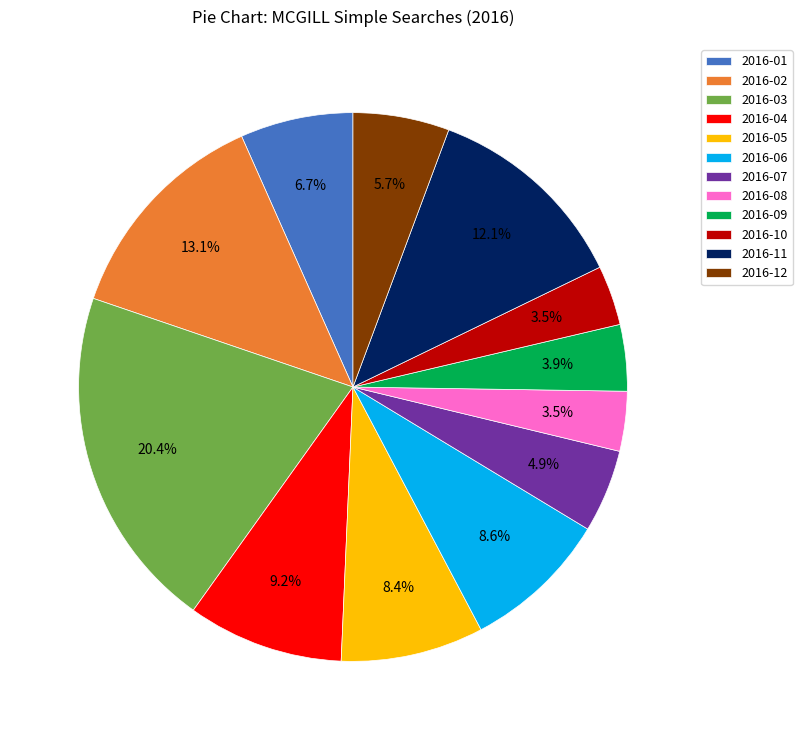

Which slice is the largest?

2016-03